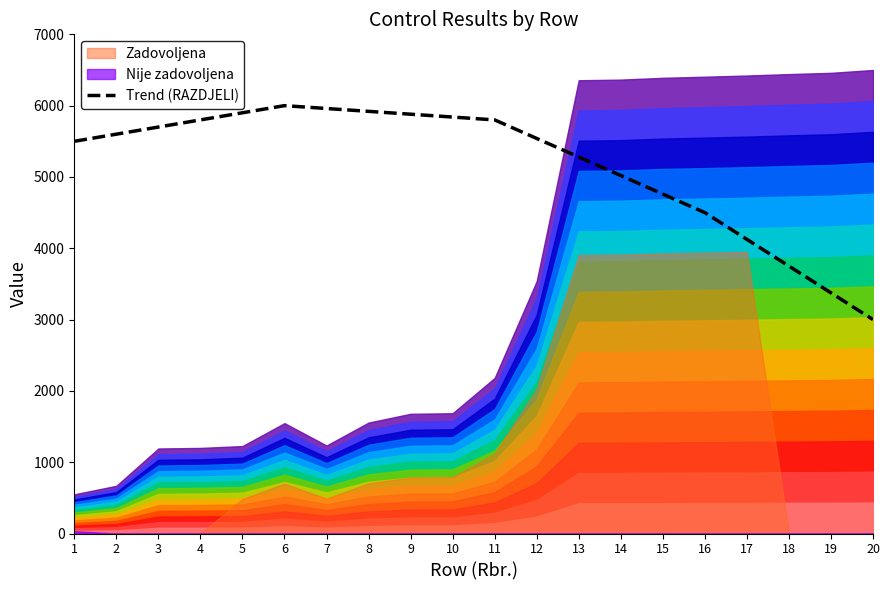

Which label corresponds to the smallest value in the chart?

20